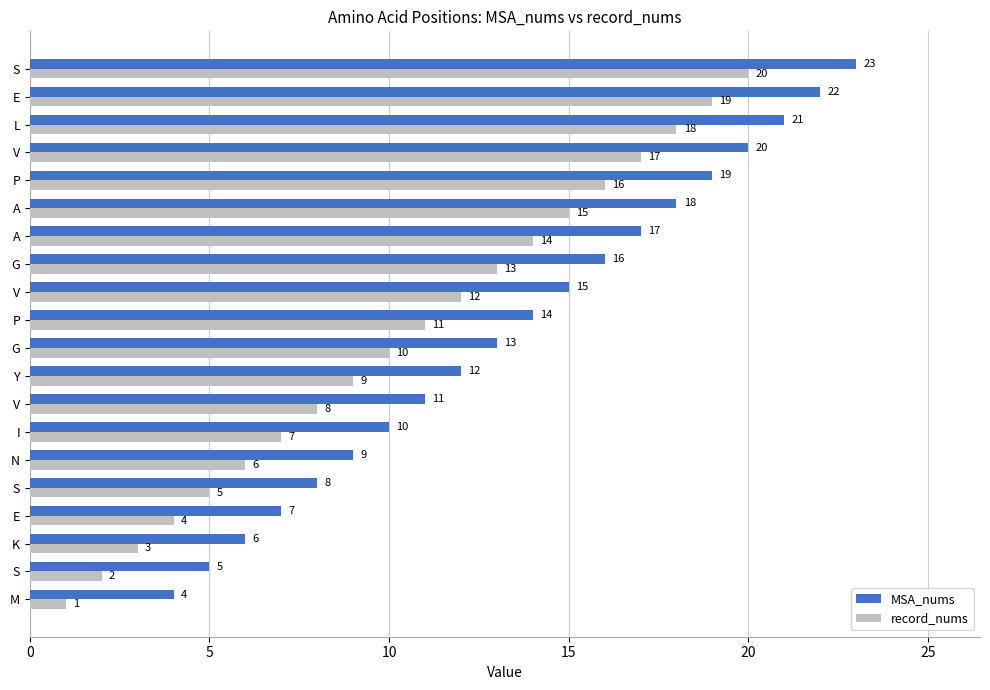

How many categories are shown in the chart?

20